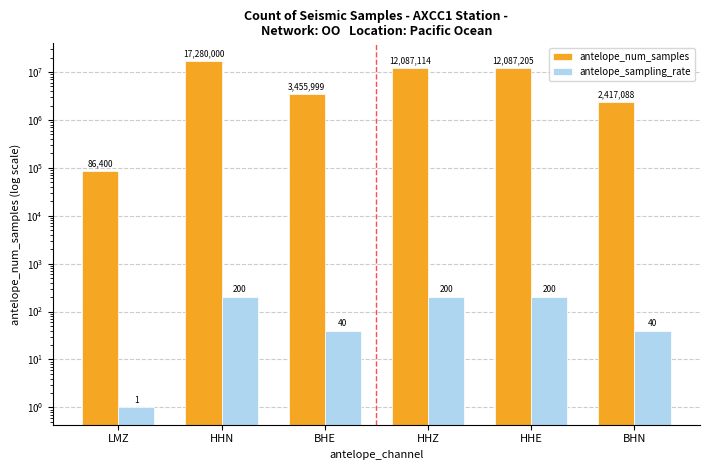

Does the chart contain stacked bars?

No